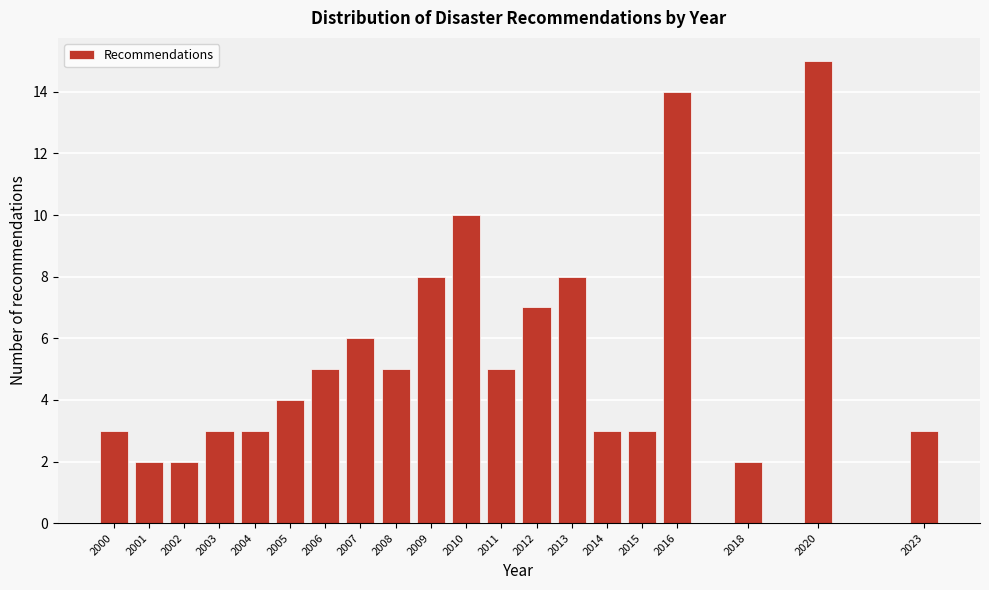

Reading right to left, what are all the values shown in this chart?

3	15	2	14	3	3	8	7	5	10	8	5	6	5	4	3	3	2	2	3